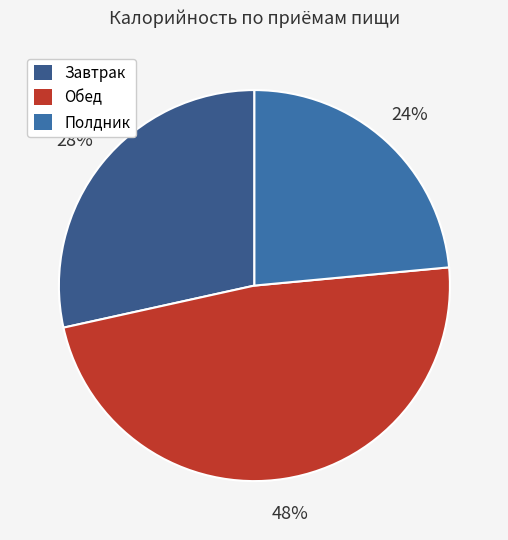

How many slices are in this pie chart?

3